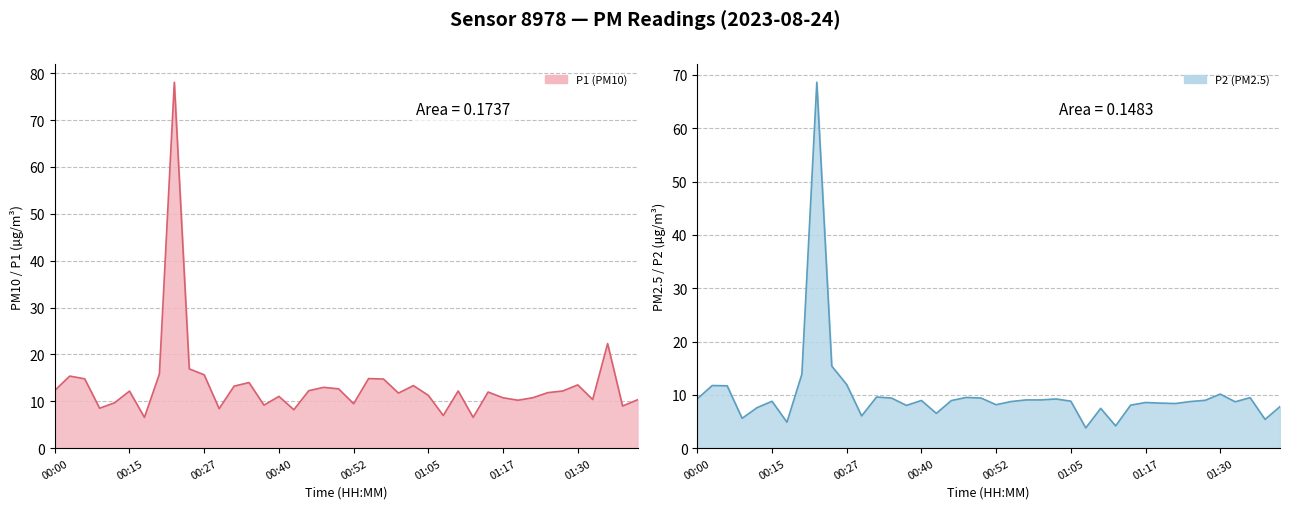

Which series has the largest range (max minus min)?

P1